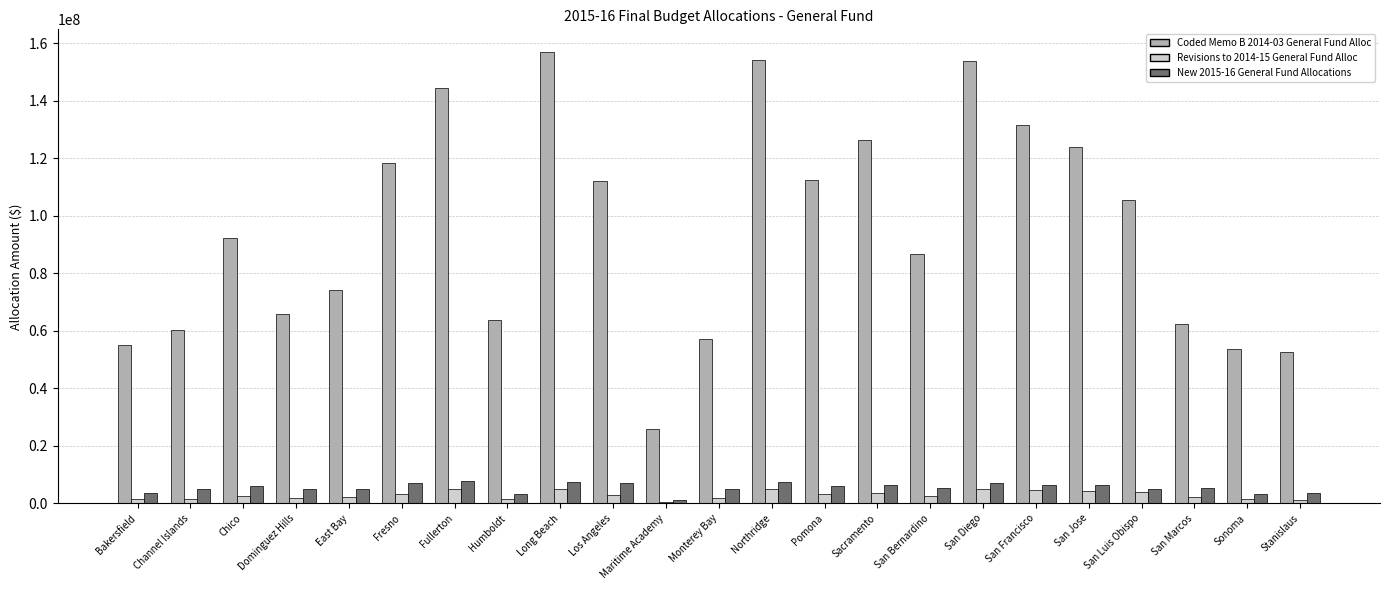

Which series has the largest total across all categories?

Coded Memo B 2014-03 General Fund Alloc